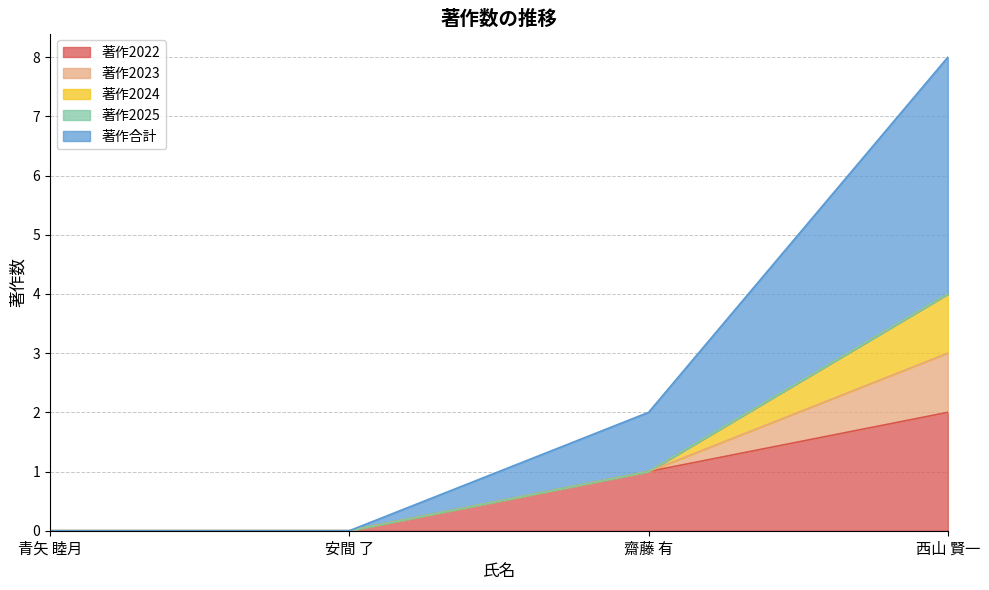

What is the maximum value shown in the chart?

4